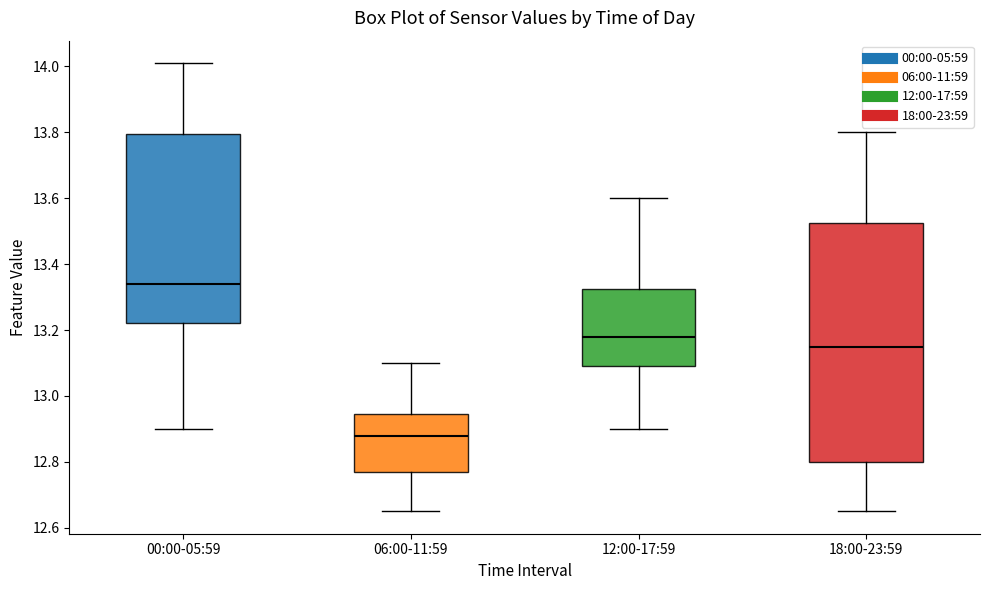

Which box's median line is the highest?

00:00-05:59